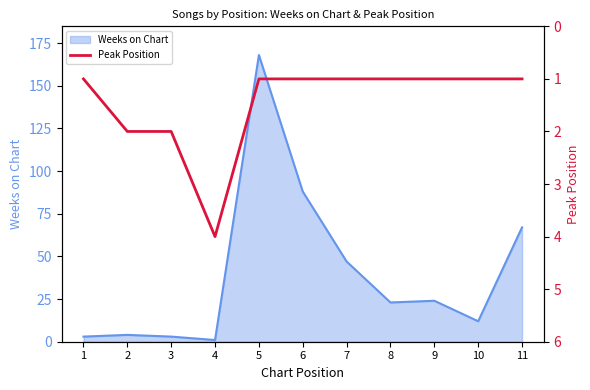

Reading left to right, list all the values displayed in this chart.

1=1	2=2	3=2	4=4	5=1	6=1	7=1	8=1	9=1	10=1	11=1